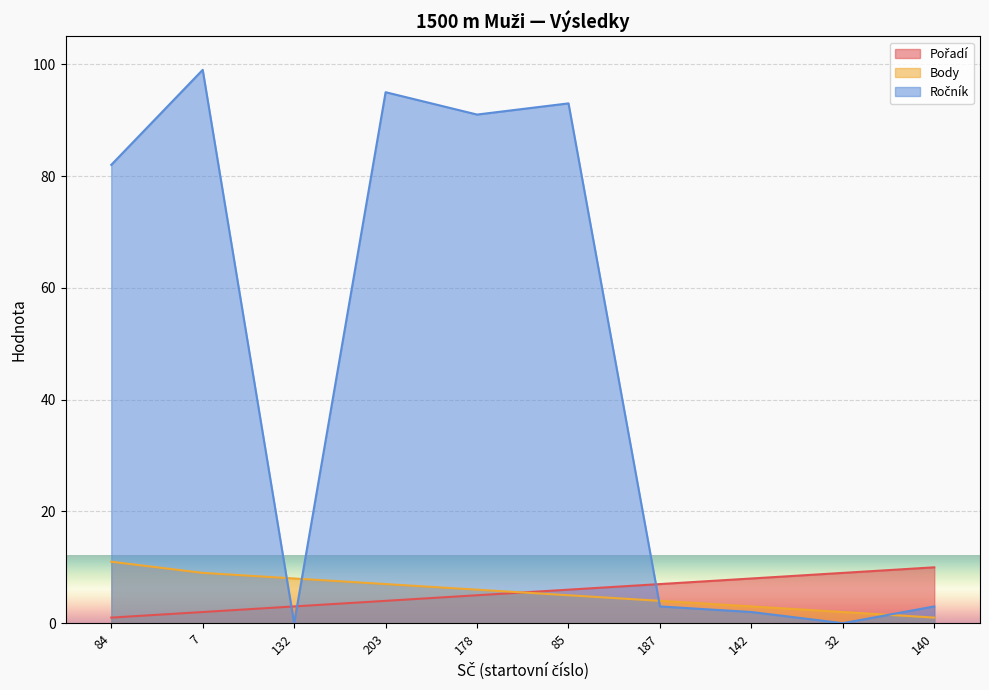

What is the label of the 5th point from the left?

178